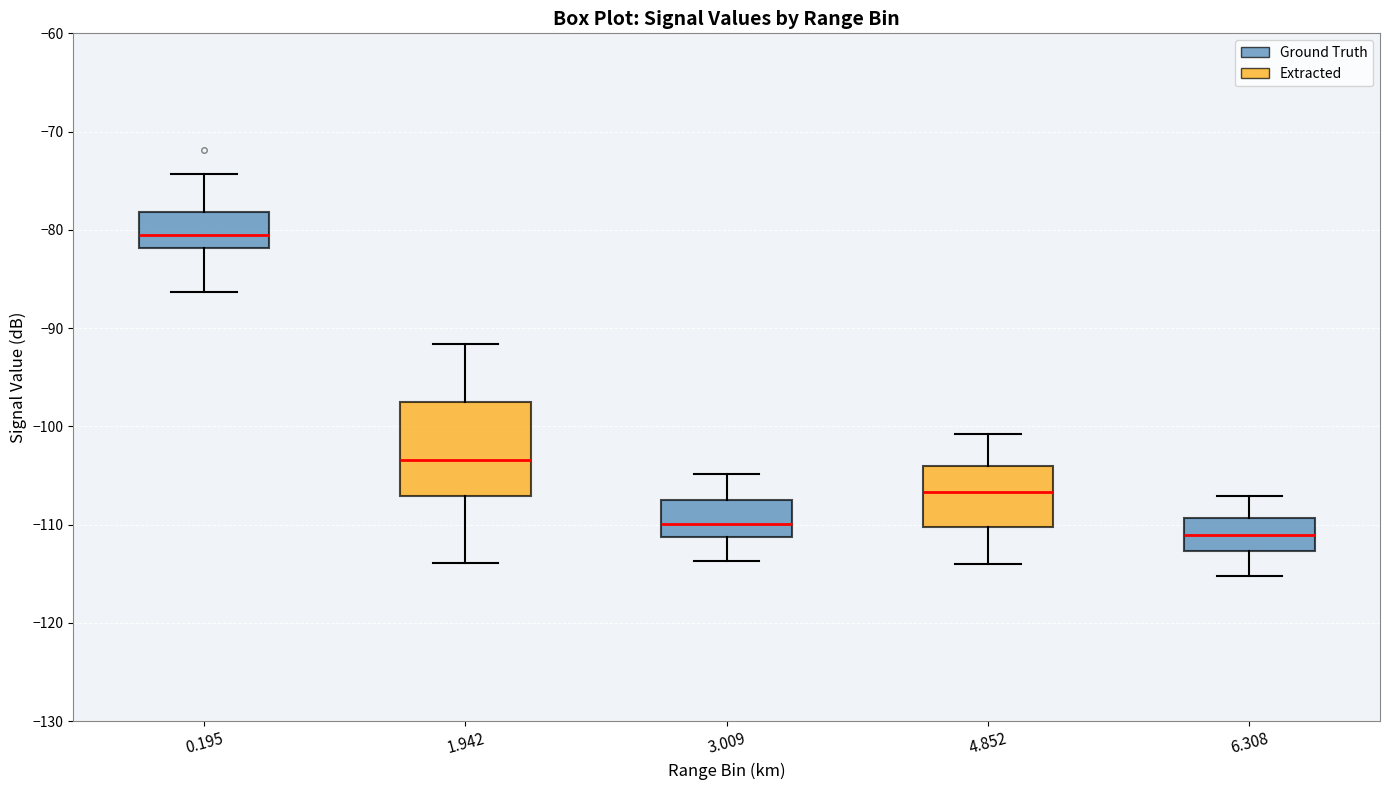

Reading left to right, read every box against the y-axis: the position of its median line, the range the box covers, and the ends of its whiskers. The values are not printed on the chart, so give them approximately, as read against the axis.

0.195: median -81, box -82 to -78, whiskers -86 to -74
1.942: median -103, box -107 to -98, whiskers -114 to -92
3.009: median -110, box -111 to -107, whiskers -114 to -105
4.852: median -107, box -110 to -104, whiskers -114 to -101
6.308: median -111, box -113 to -109, whiskers -115 to -107